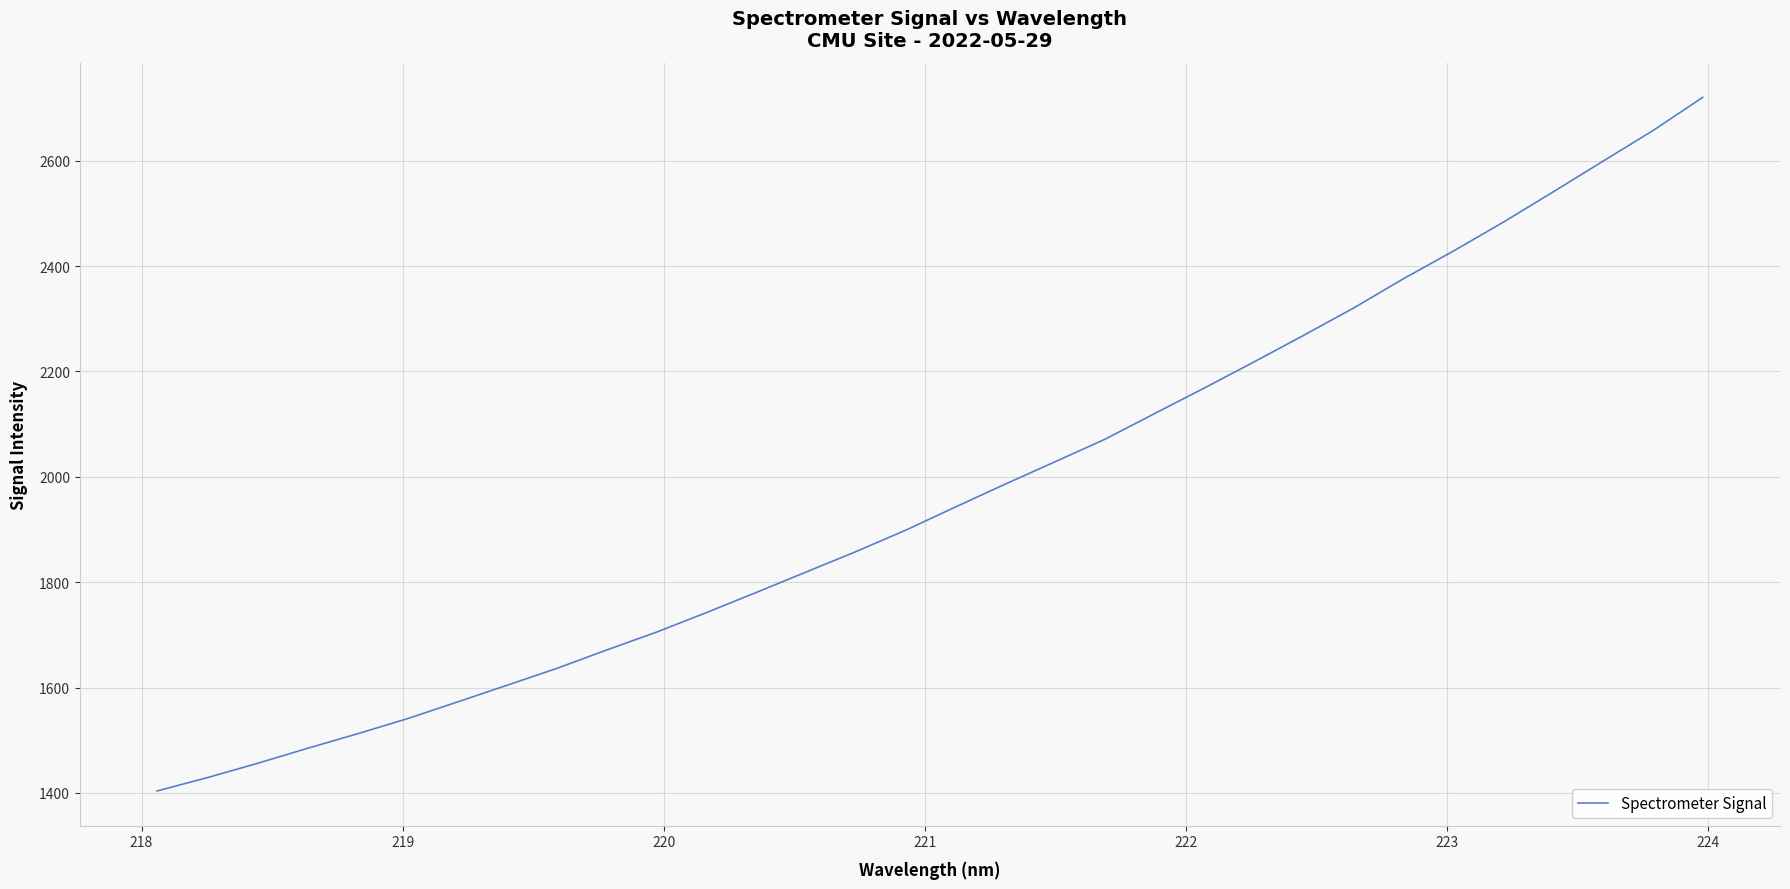

What is the difference between the maximum and minimum values?

1316.6